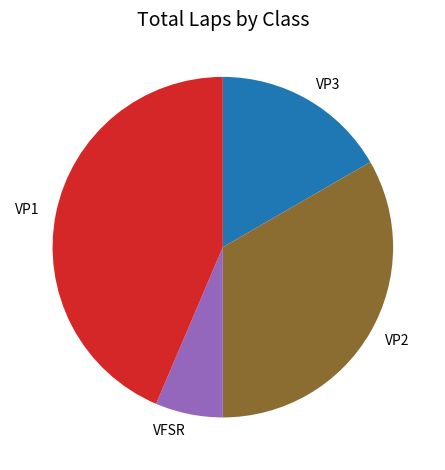

Is there any slice that represents more than half of the pie?

No